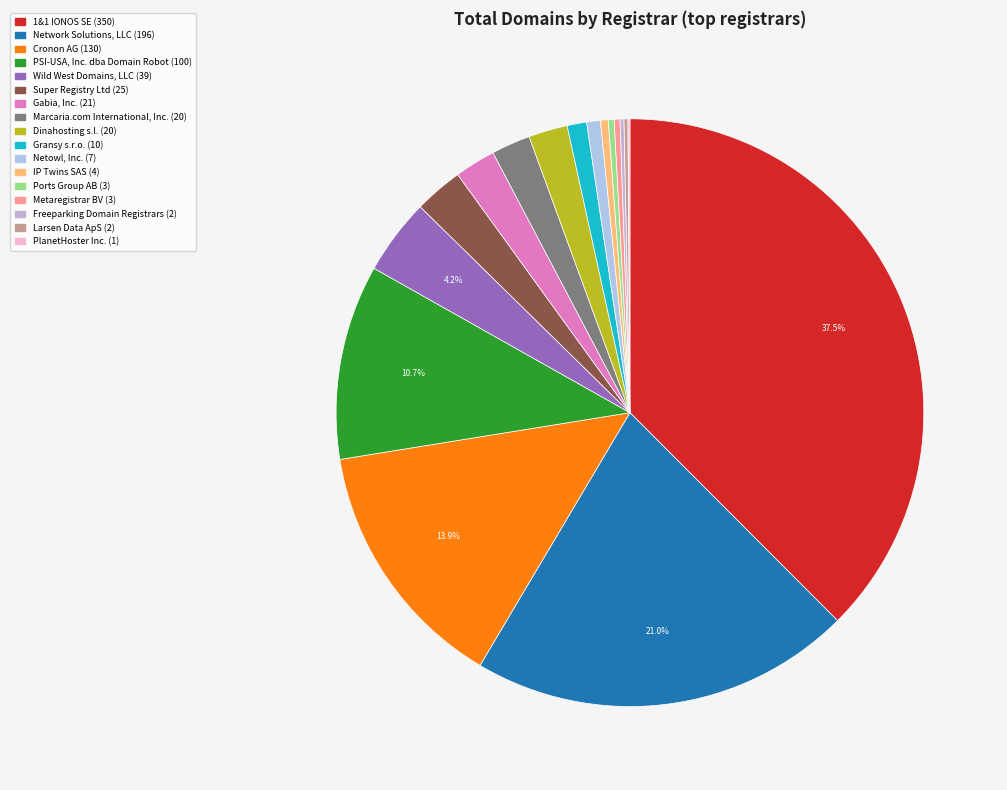

What portion of the pie excludes Ports Group AB?

99.7%